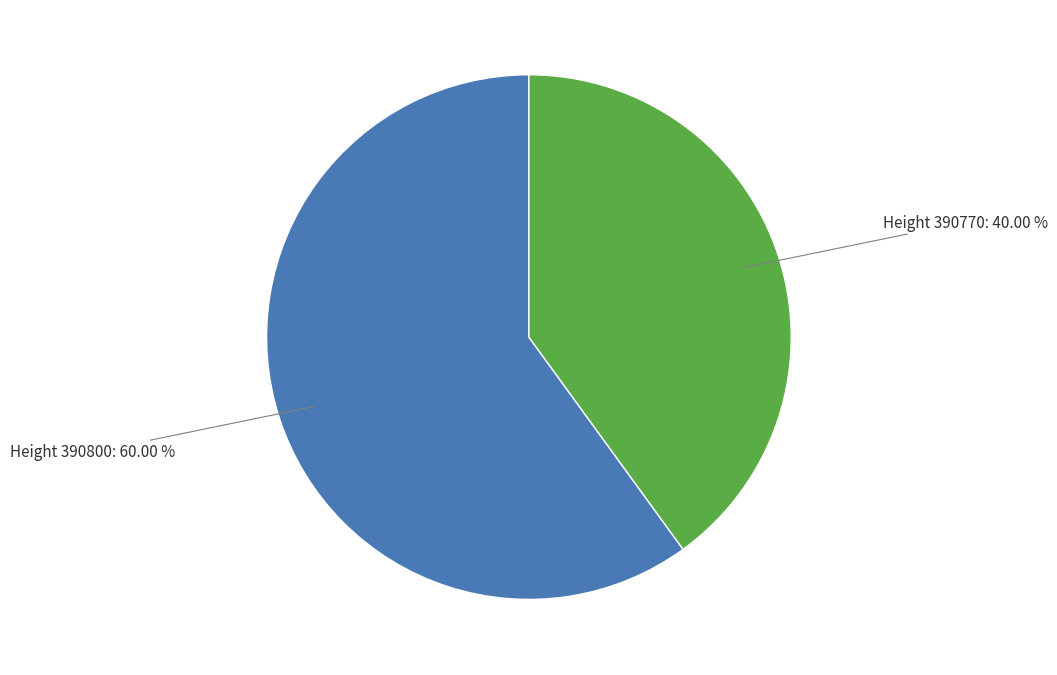

Is there any slice that represents more than half of the pie?

Yes